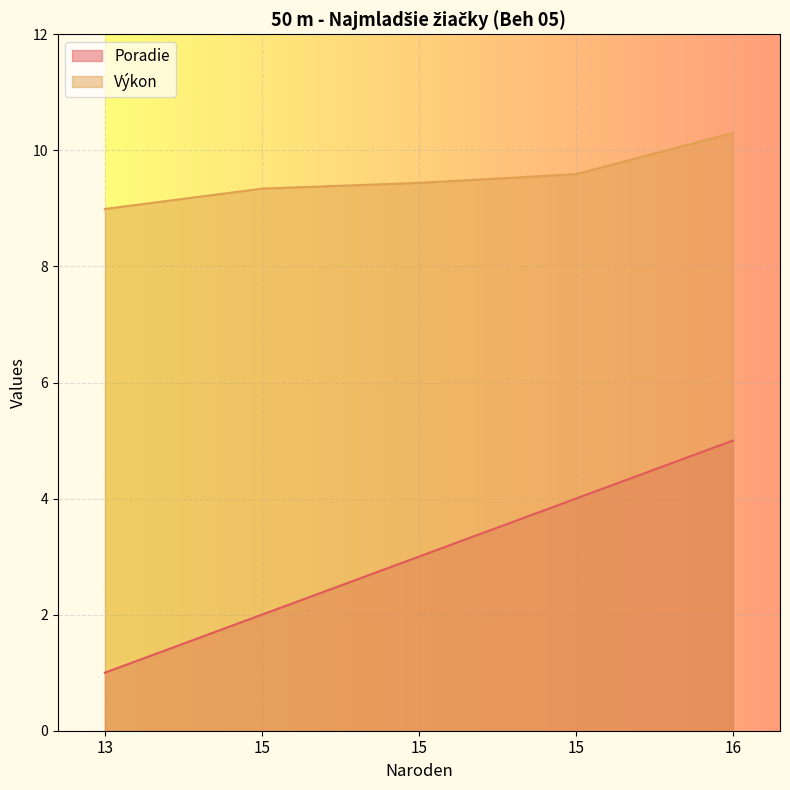

What is the average value of the Výkon series?

9.5